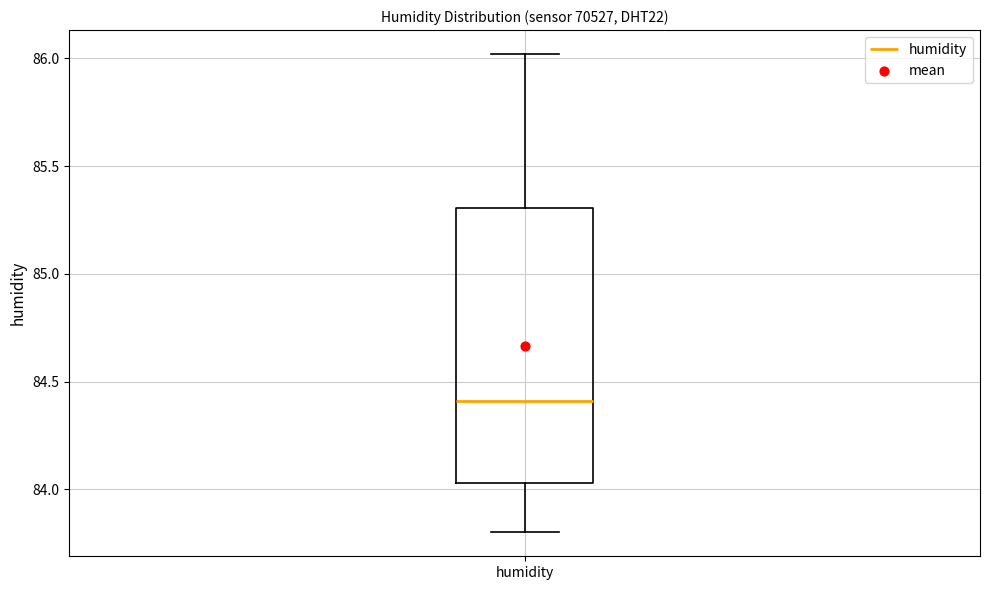

Where is the lower edge of the box for humidity on the y-axis? The values are not printed on the chart, so give them approximately, as read against the axis.

84.05